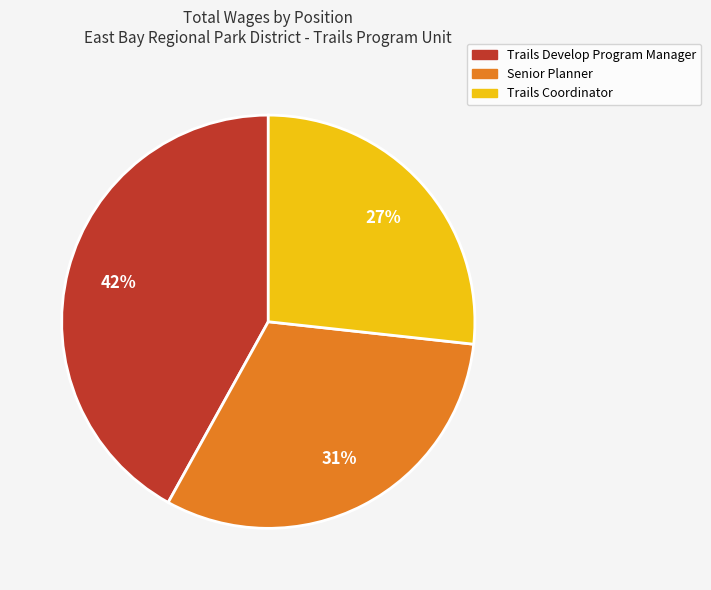

Which category has the biggest portion of the pie?

Trails Develop Program Manager